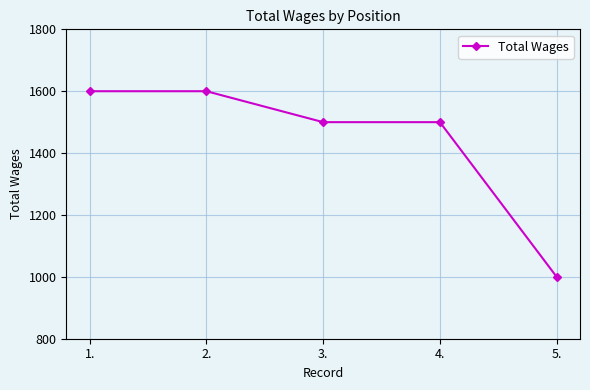

What is the change in value from 2. to 4.?

-100